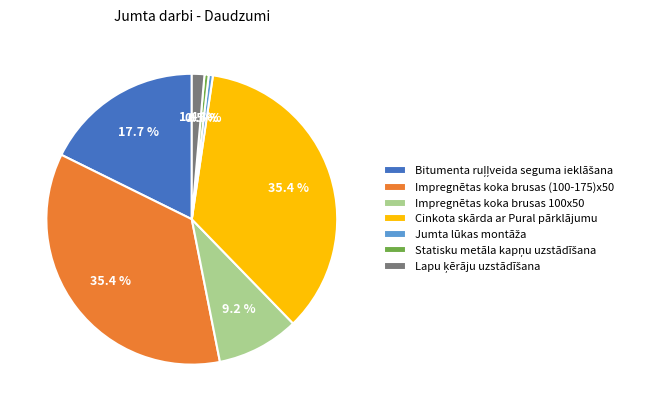

Approximately how many times larger is the value at Impregnētas koka brusas 100x50 compared to Impregnētas koka brusas (100-175)x50?

0.3